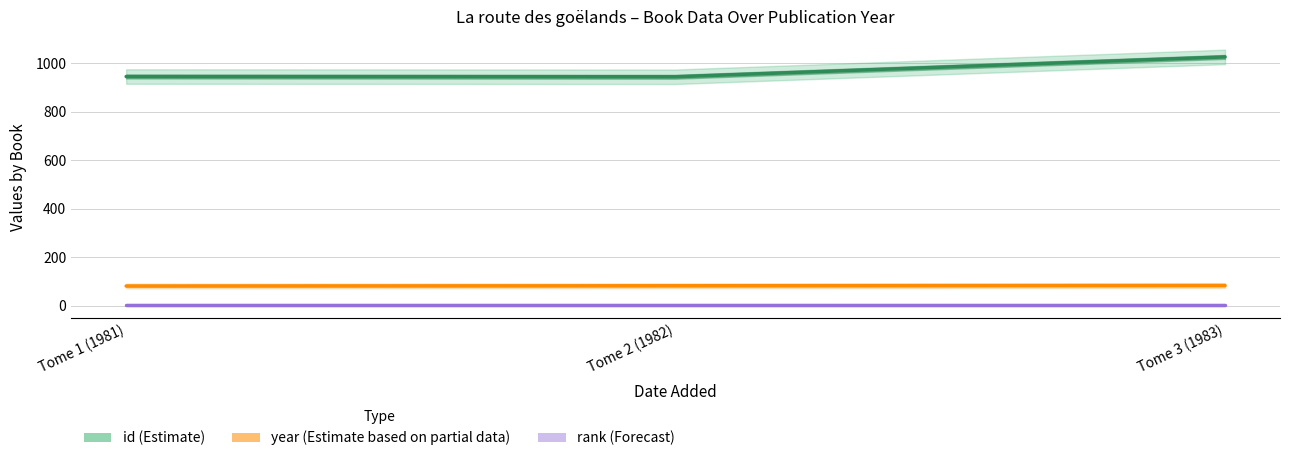

Reading left to right, extract all data points from this chart.

id (Estimate): 946	945	1027
year (Estimate based on partial data): 81	82	83
rank (Forecast): 1	1	1